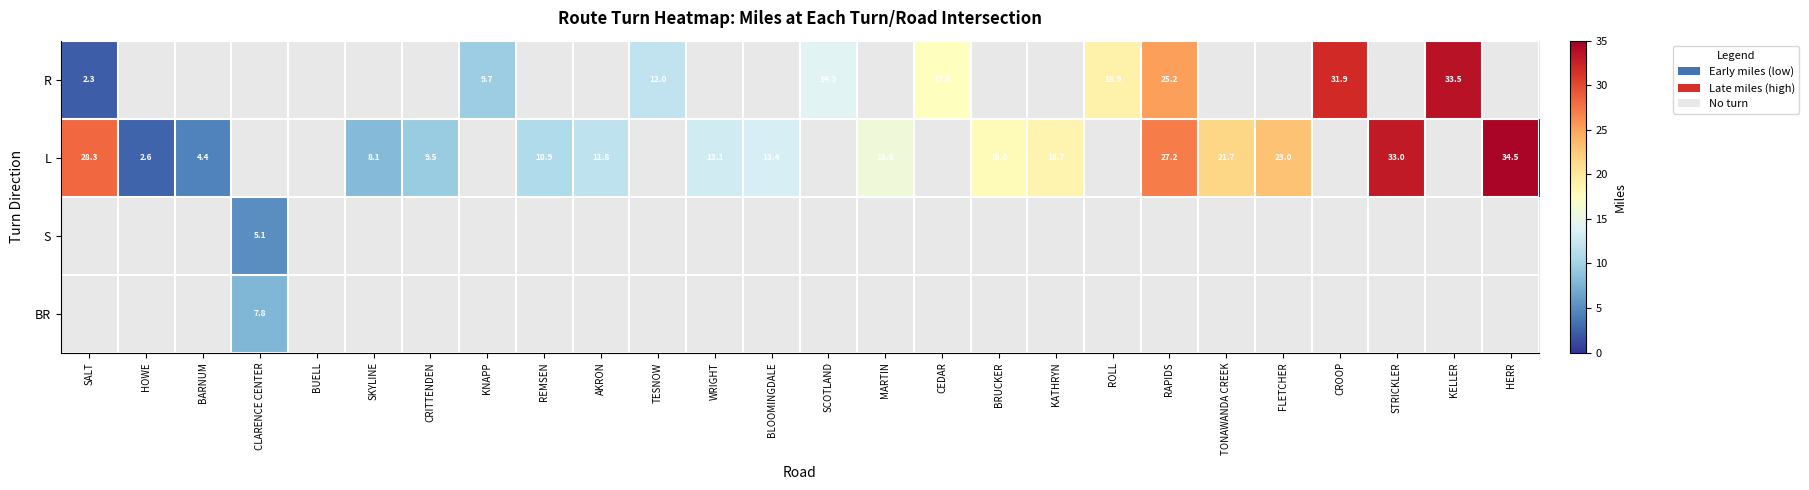

The value of R at SCOTLAND is 14.3. True or false?

True